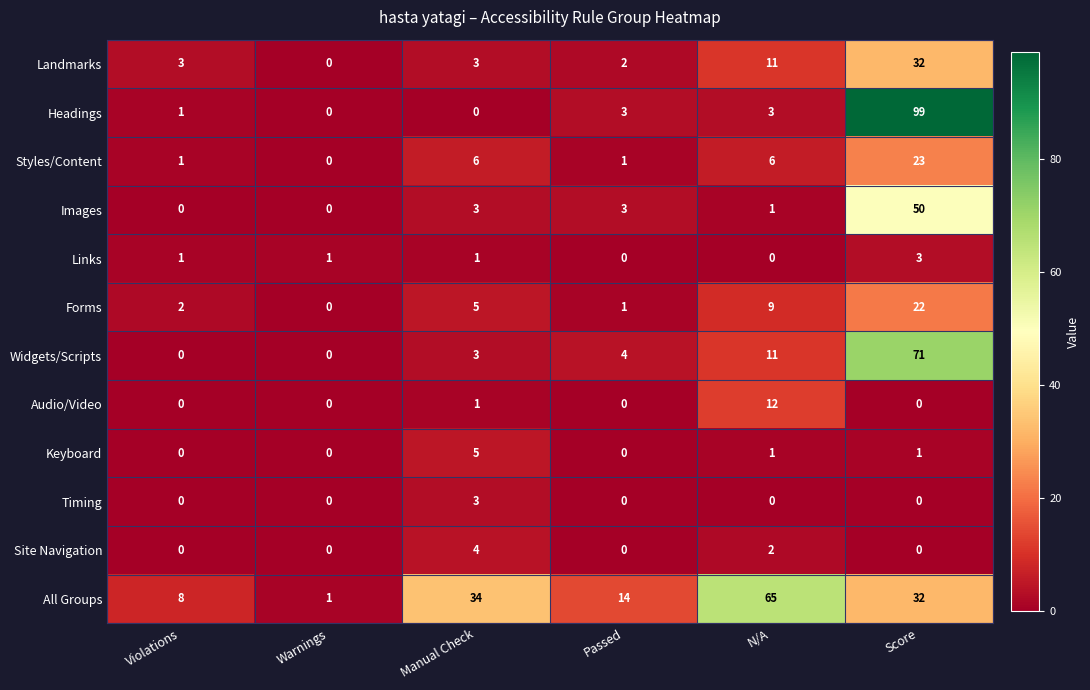

At which category is the sum across all series the highest?

Score